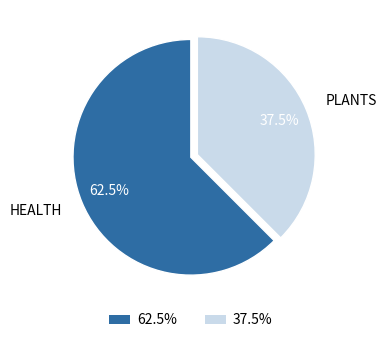

How many slices are in this pie chart?

2